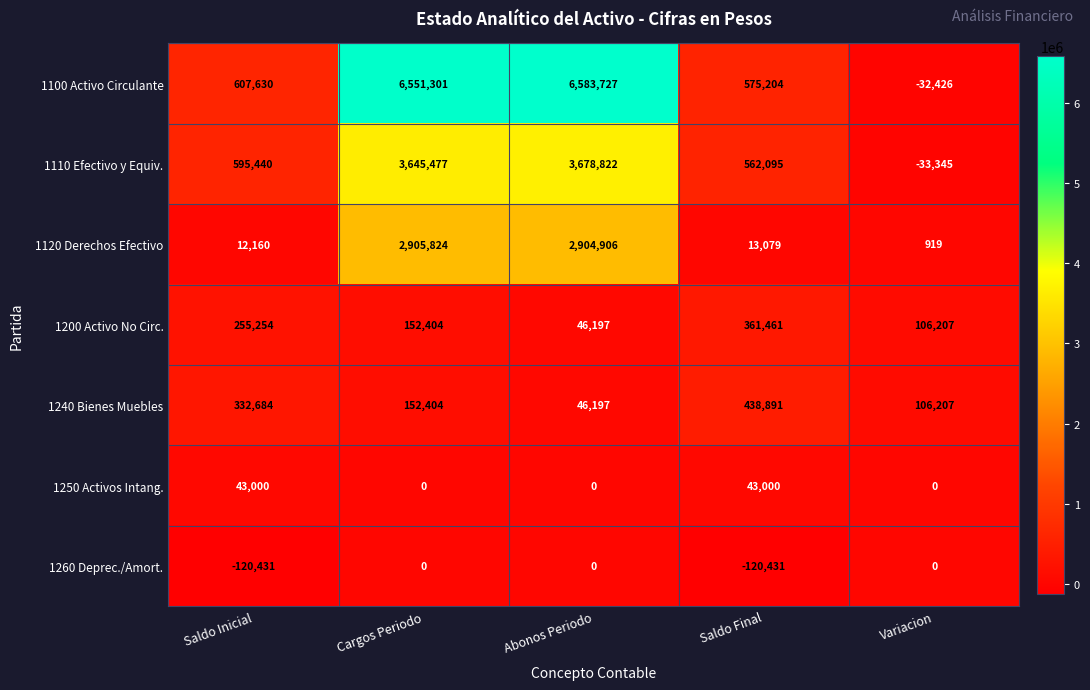

At which category is the sum across all series the highest?

Cargos Periodo